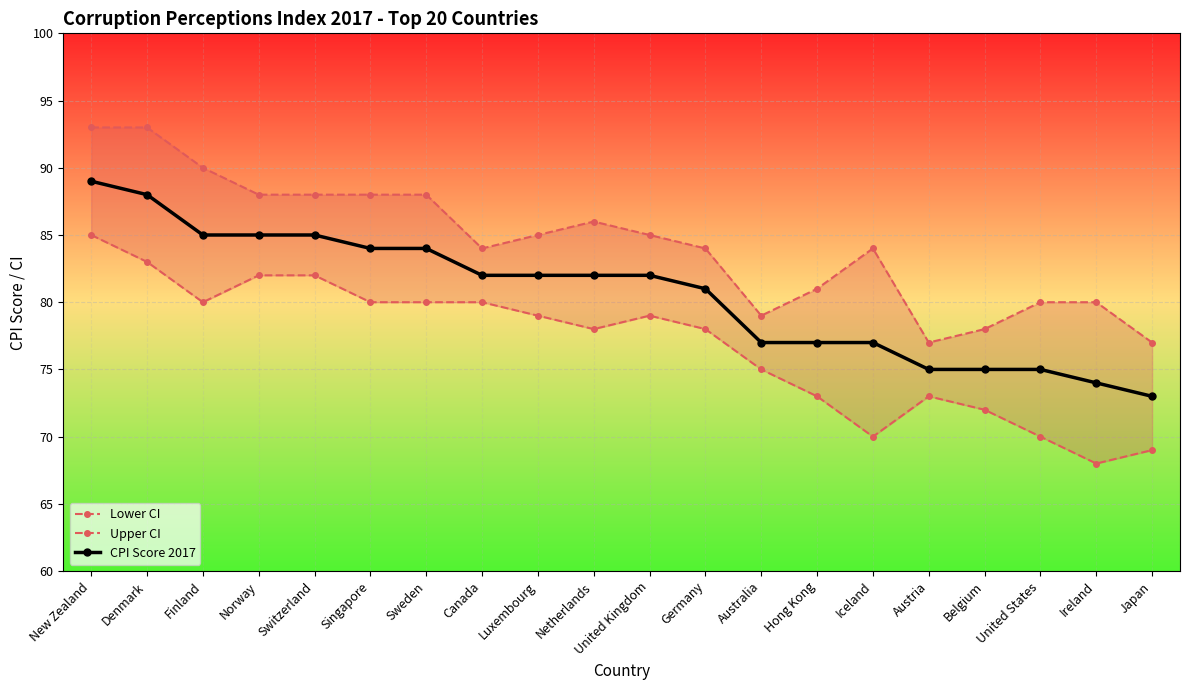

What is the spread (max minus min) of values at Belgium?

6